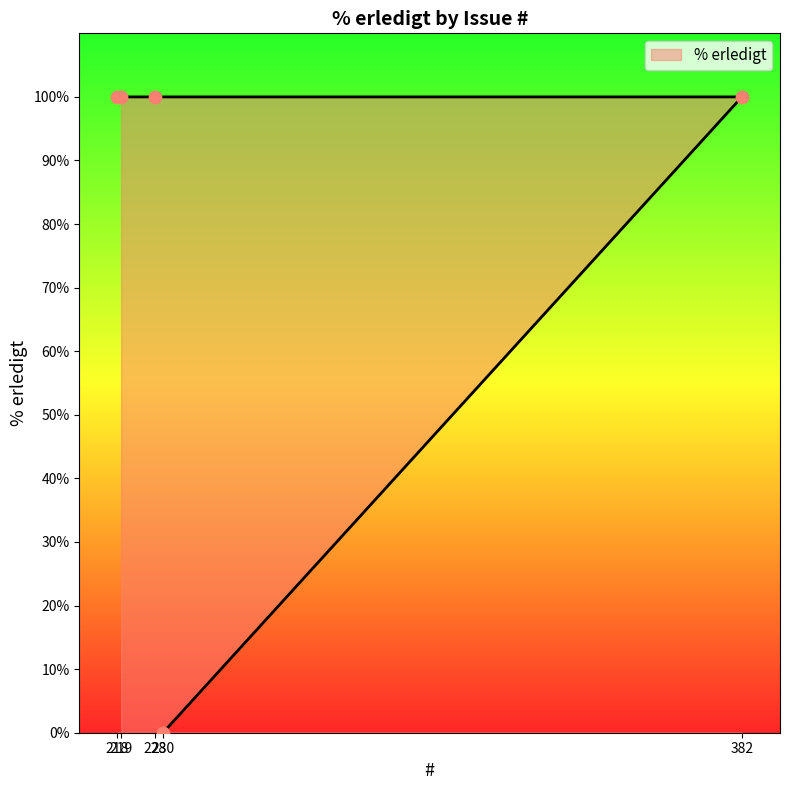

Which has a higher value, 228 or 218?

228